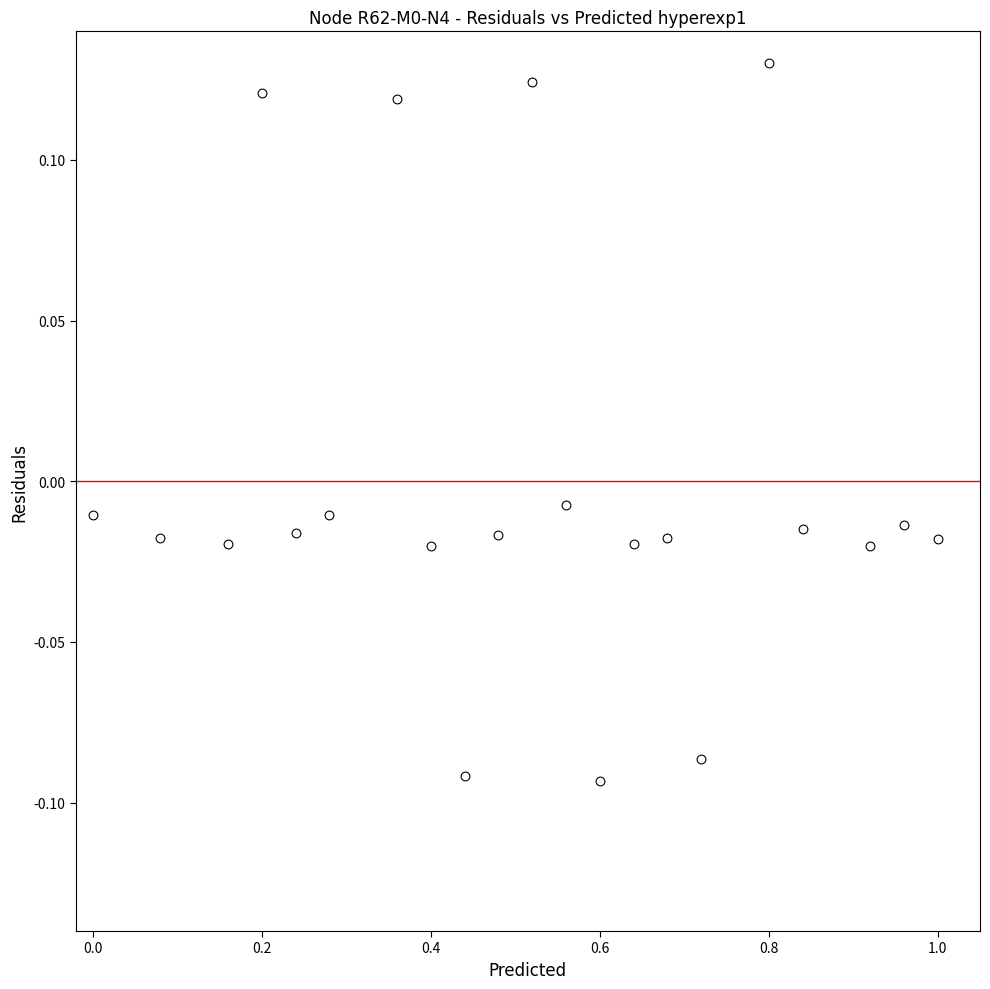

What is the range of X values (max minus min)?

1.0